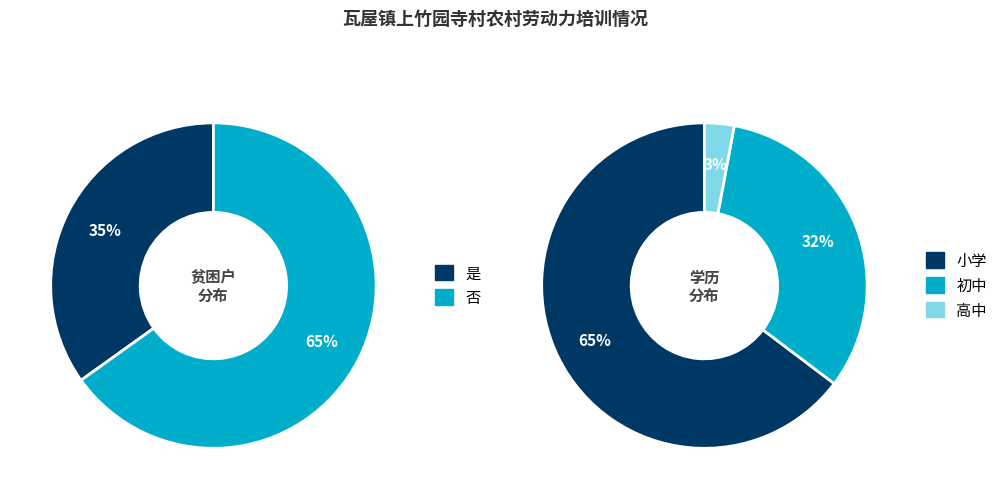

Which slice represents more than half of the pie?

小学